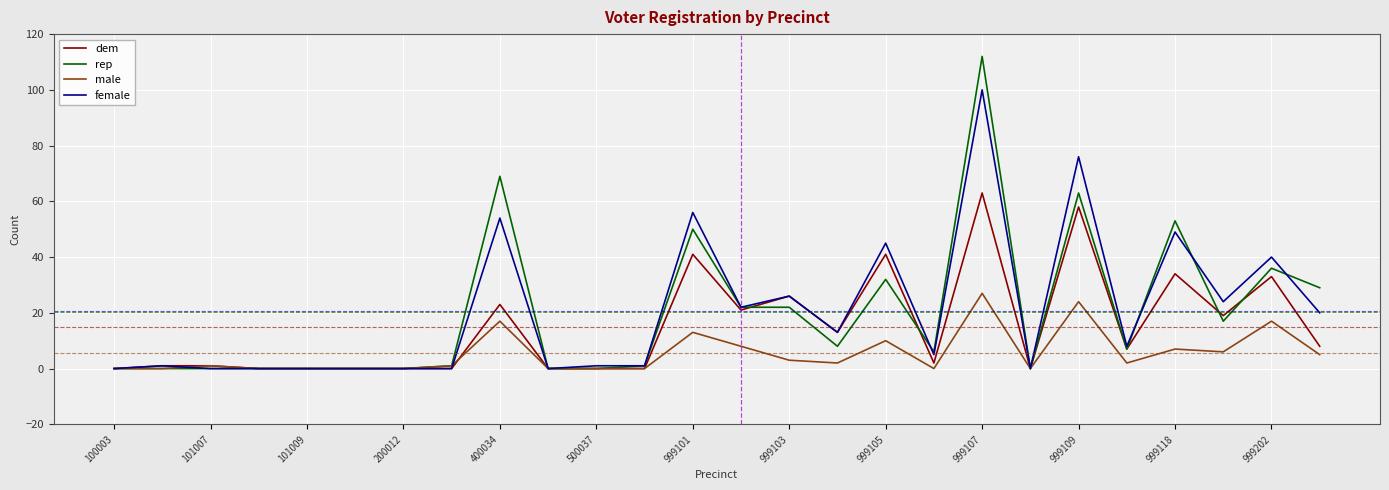

At how many categories does at least one series exceed 46?

5